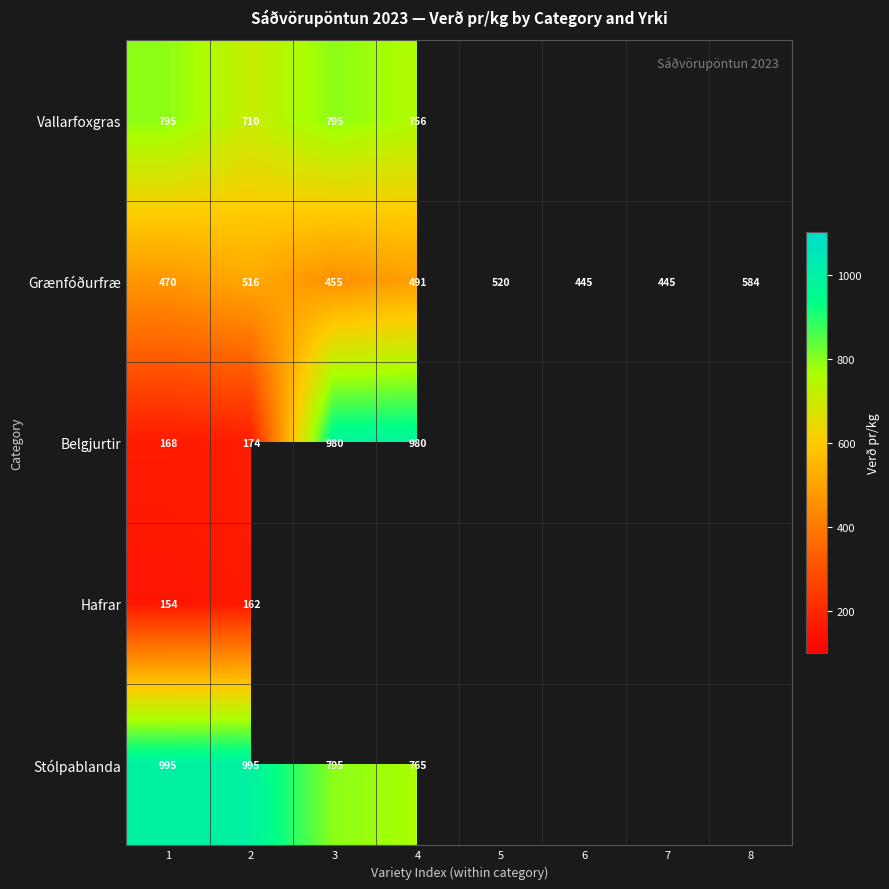

At 1, list the series in order from smallest to largest.

Hafrar, Belgjurtir, Grænfóðurfræ, Vallarfoxgras, Stólpablanda